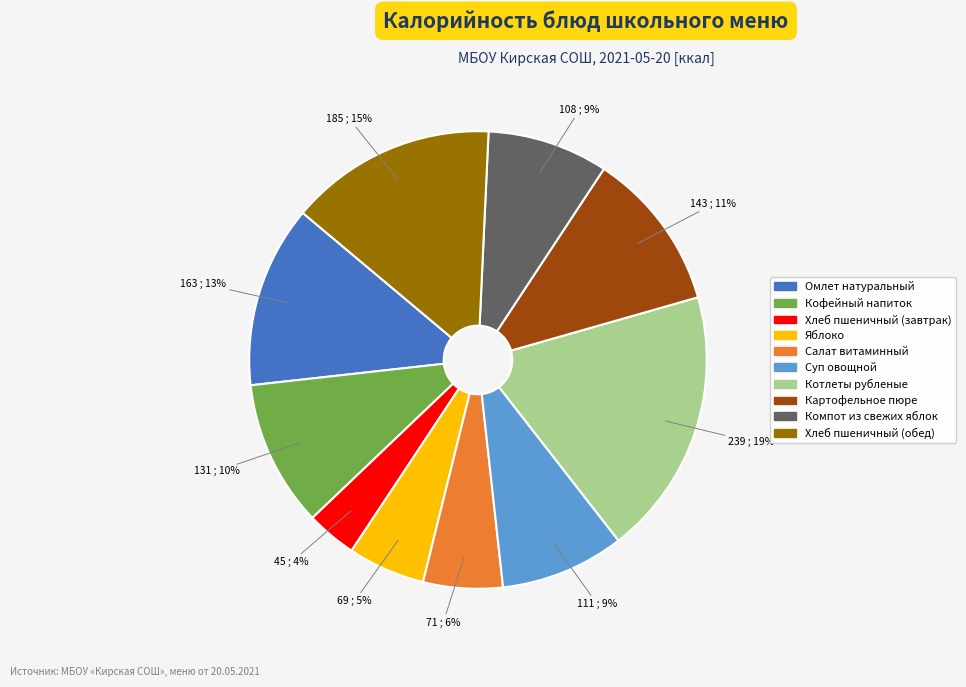

Is there a majority slice in this chart?

No